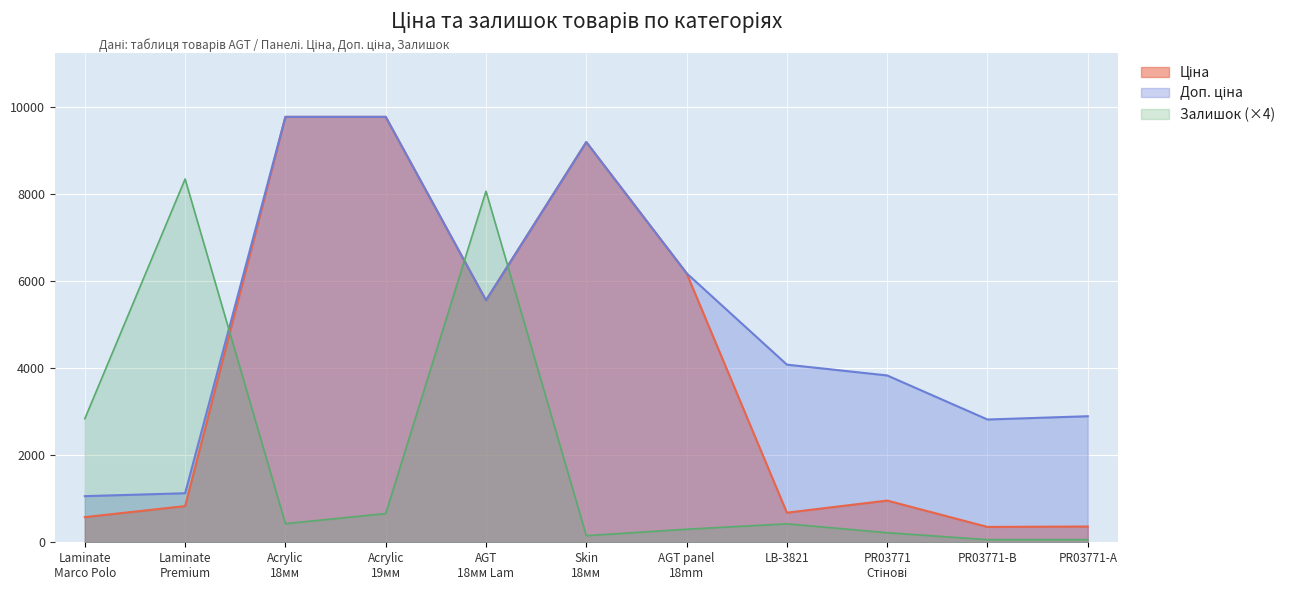

True or false: Ціна and Доп. ціна intersect in this chart.

False